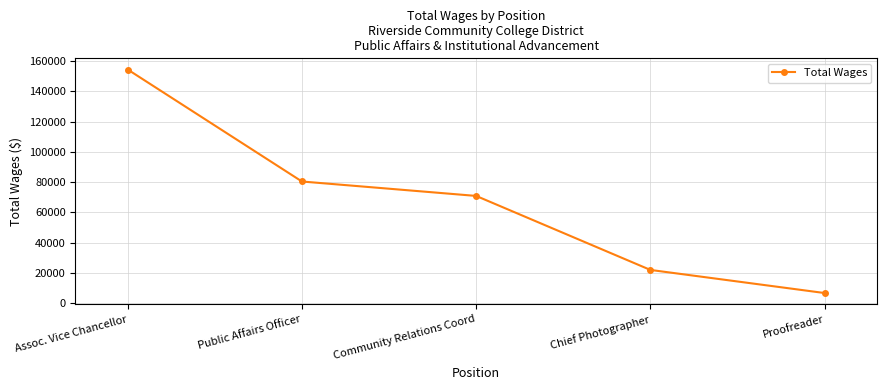

Approximately how many times larger is the value at Chief Photographer compared to Assoc. Vice Chancellor?

0.1